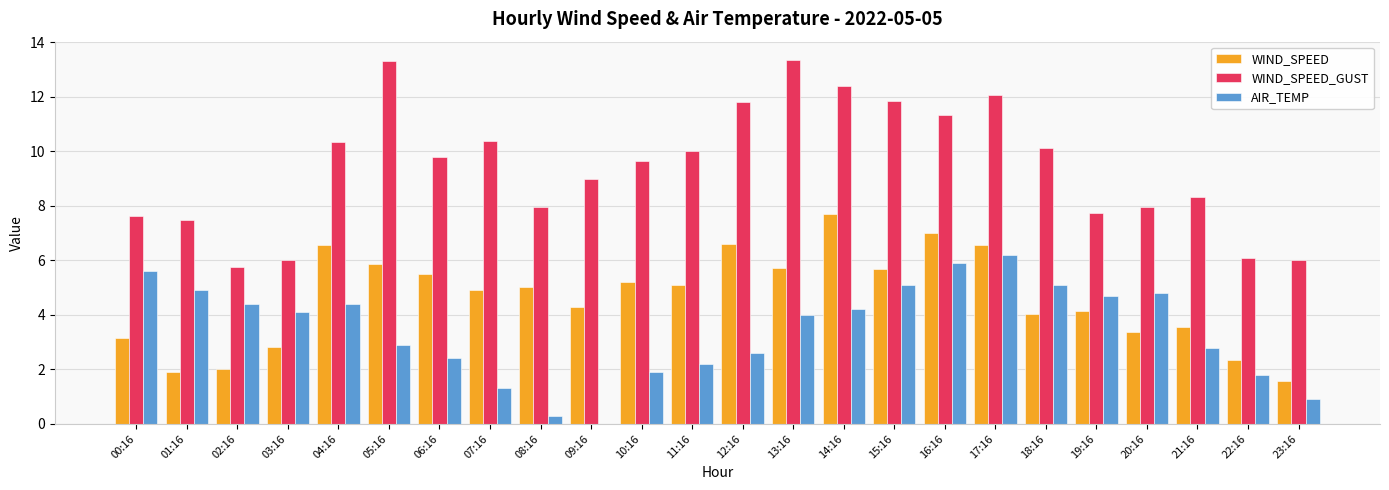

Is it true that AIR_TEMP equals 4.4 at 04:16?

True